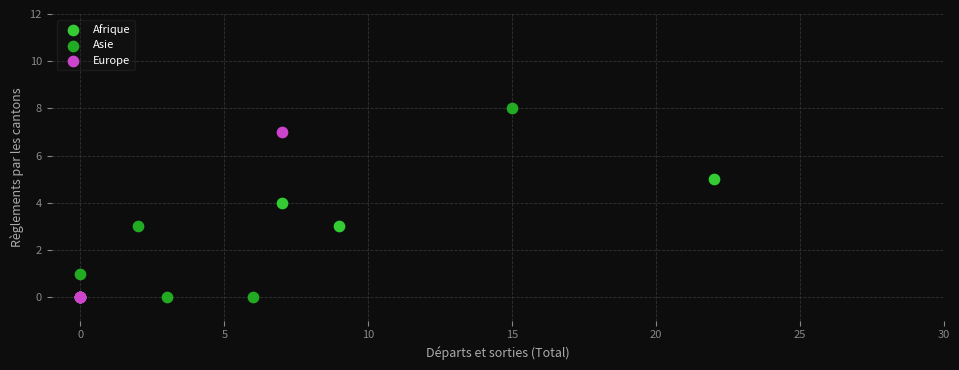

Which series reaches the maximum Y coordinate?

Asie